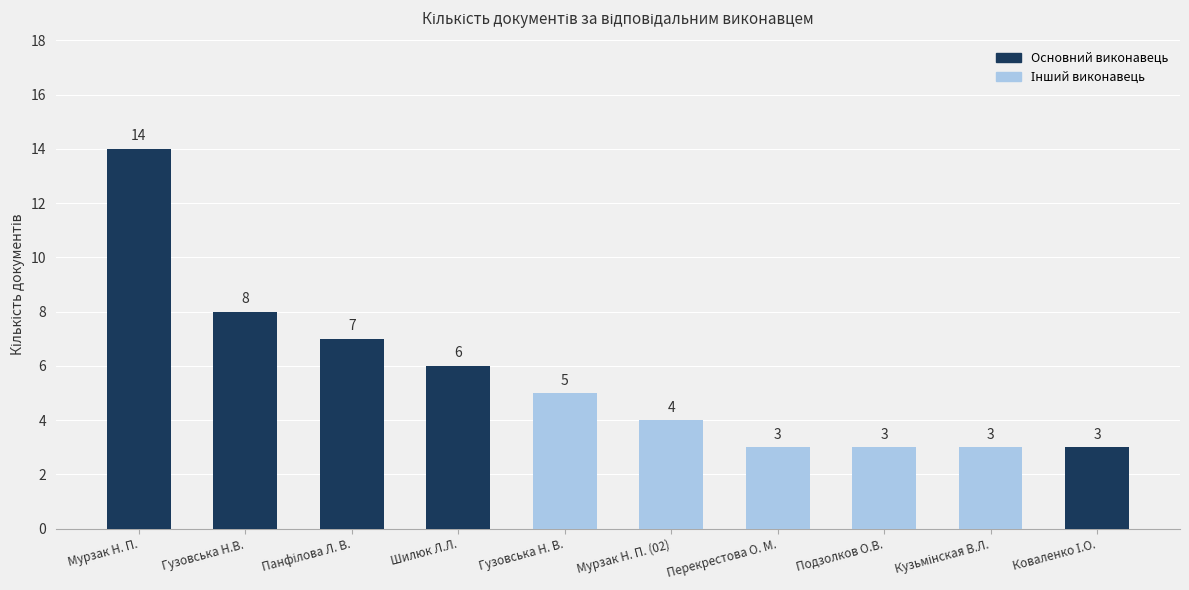

Which has a higher value, Мурзак Н. П. or Гузовська Н. В.?

Мурзак Н. П.